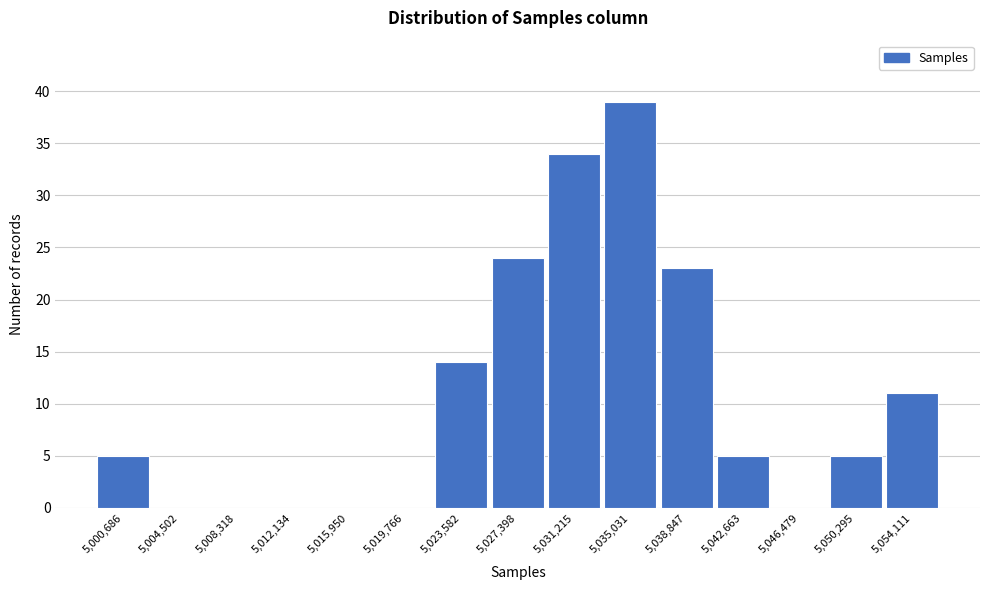

Reading left to right, extract all data points from this chart.

5,000,686=5	5,004,502=0	5,008,318=0	5,012,134=0	5,015,950=0	5,019,766=0	5,023,582=14	5,027,398=24	5,031,215=34	5,035,031=39	5,038,847=23	5,042,663=5	5,046,479=0	5,050,295=5	5,054,111=11